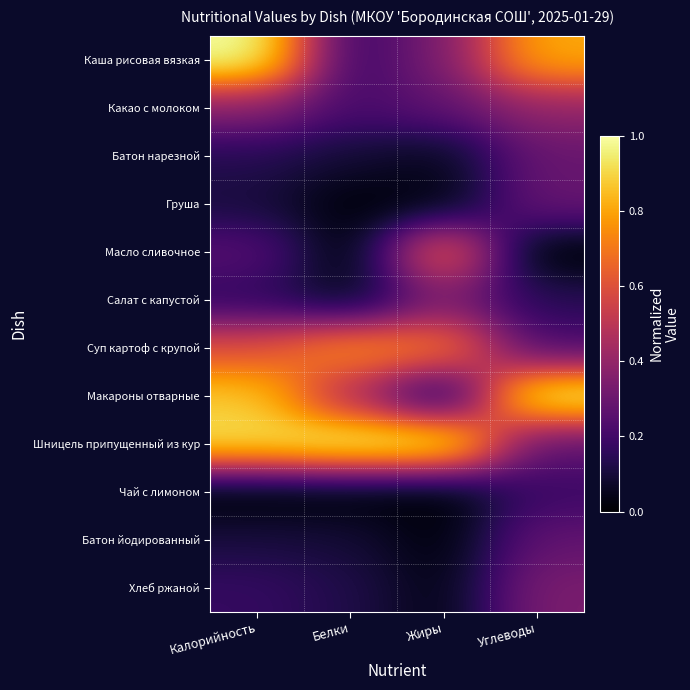

Which series has the largest total across all categories?

Шницель припущенный из кур